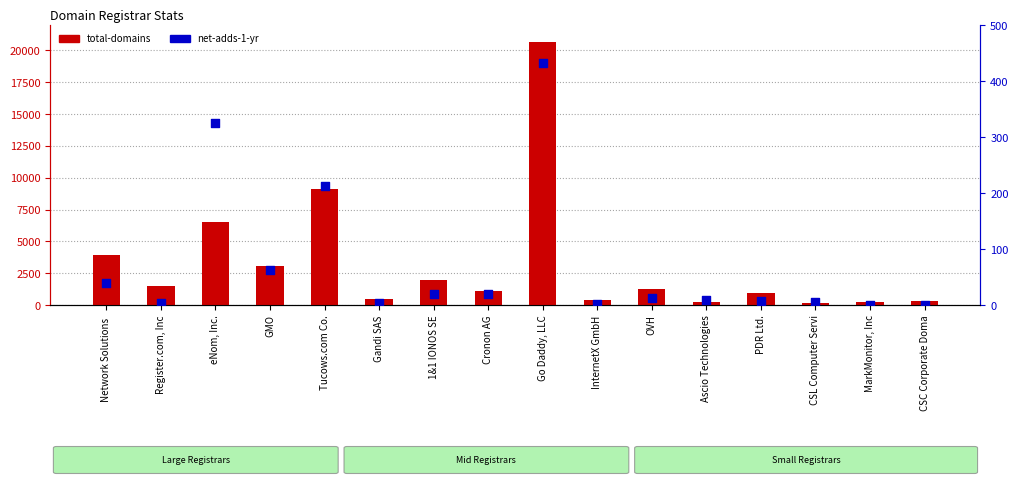

What are all the series names shown in the legend?

total-domains, net-adds-1-yr